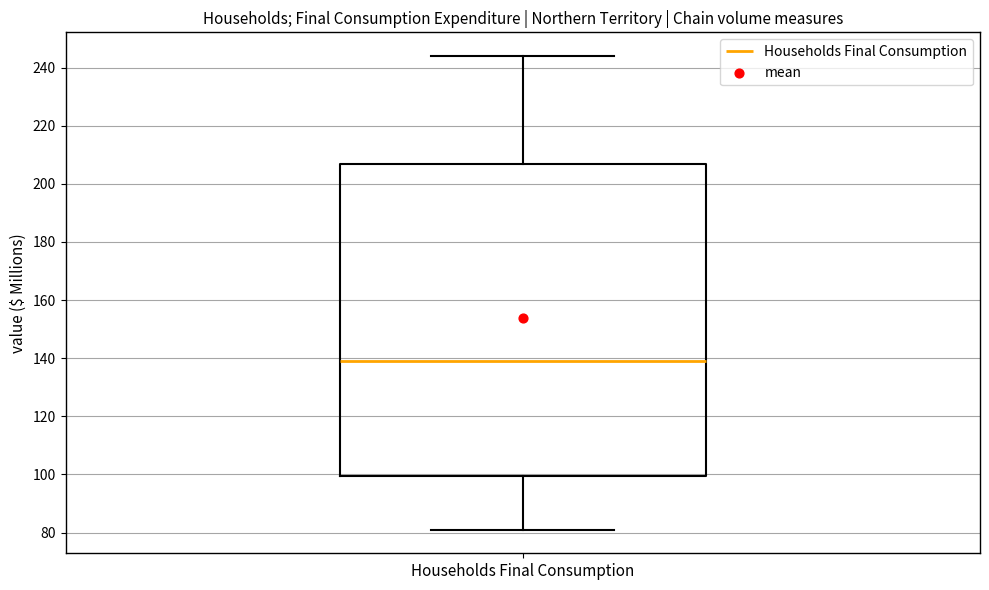

Read this box plot against the y-axis: the position of the median line, the range covered by the box, and the ends of both whiskers. The values are not printed on the chart, so give them approximately, as read against the axis.

median 140, box 100 to 208, whiskers 82 to 244